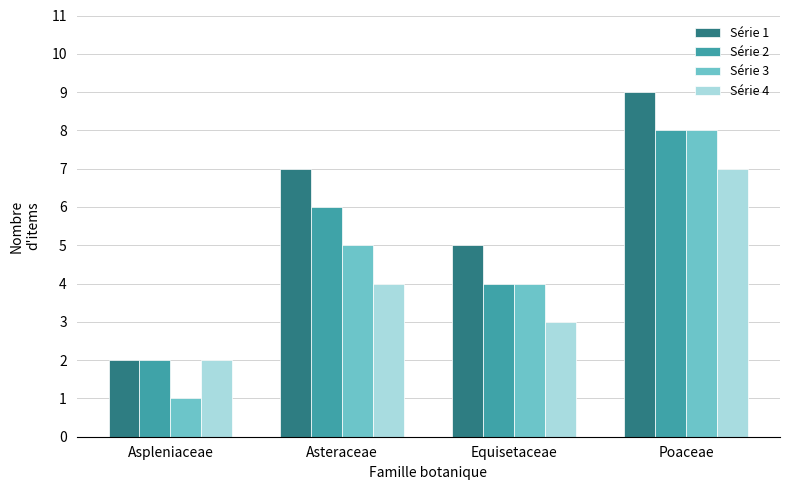

Rank the categories by Série 3 value from highest to lowest.

Poaceae, Asteraceae, Equisetaceae, Aspleniaceae